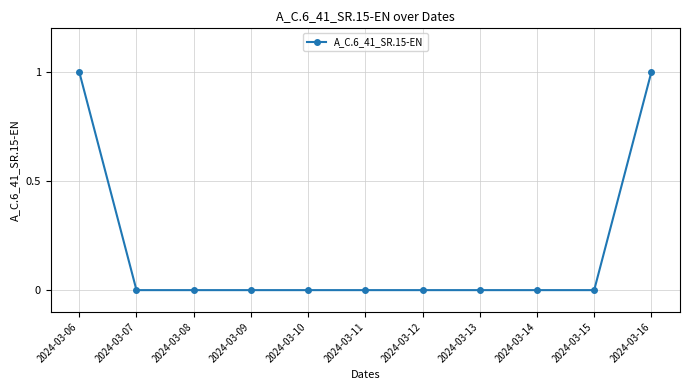

True or false: the data shows 0 at 2024-03-11.

True